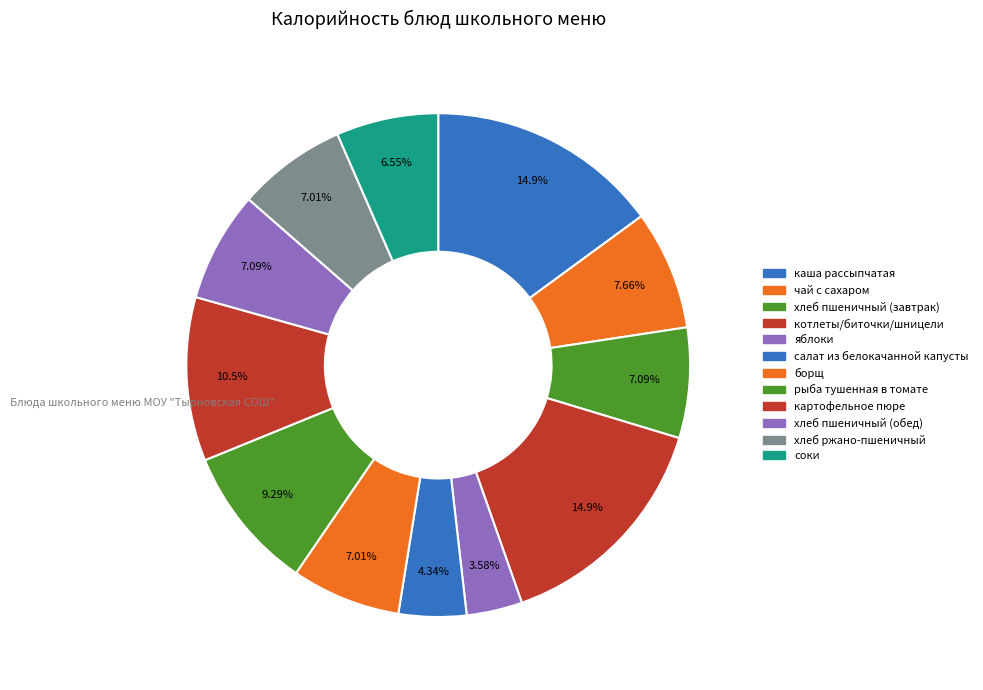

How many slices are in this pie chart?

12